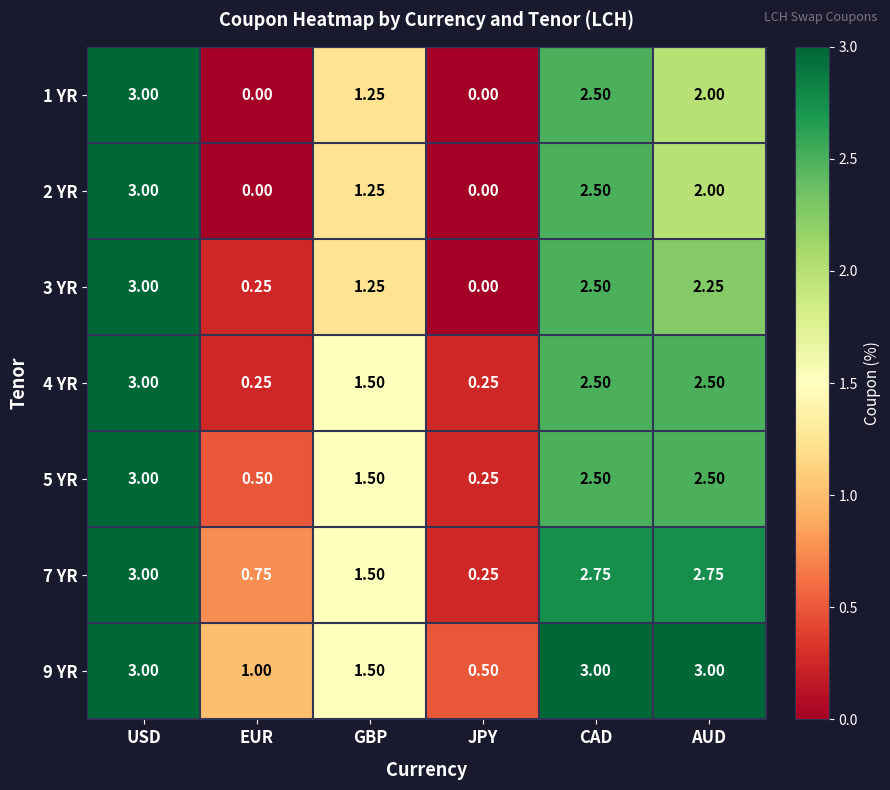

List the labels in order of 3 YR value, largest first.

USD, CAD, AUD, GBP, EUR, JPY